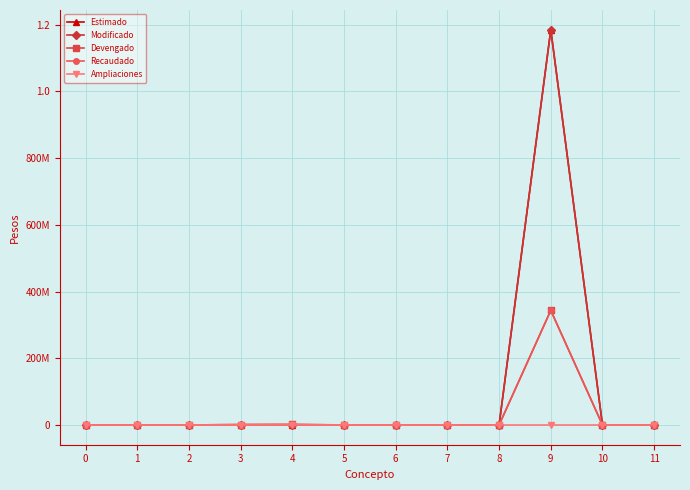

Does the chart have visible grid lines?

Yes